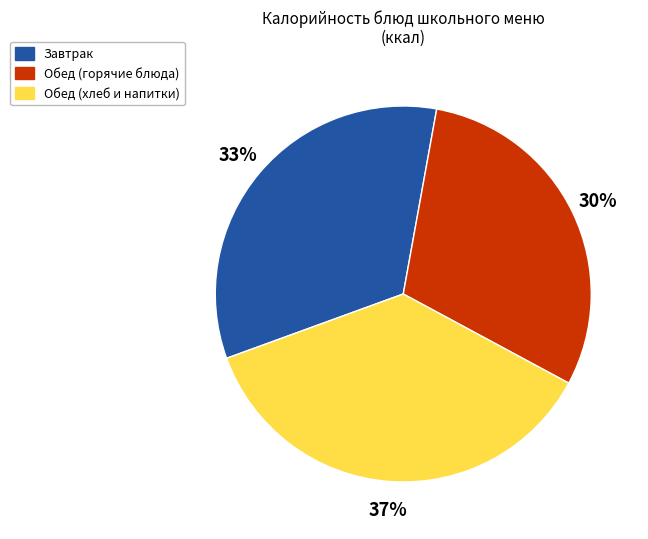

What is the smallest slice in the pie chart?

Обед (горячие блюда)